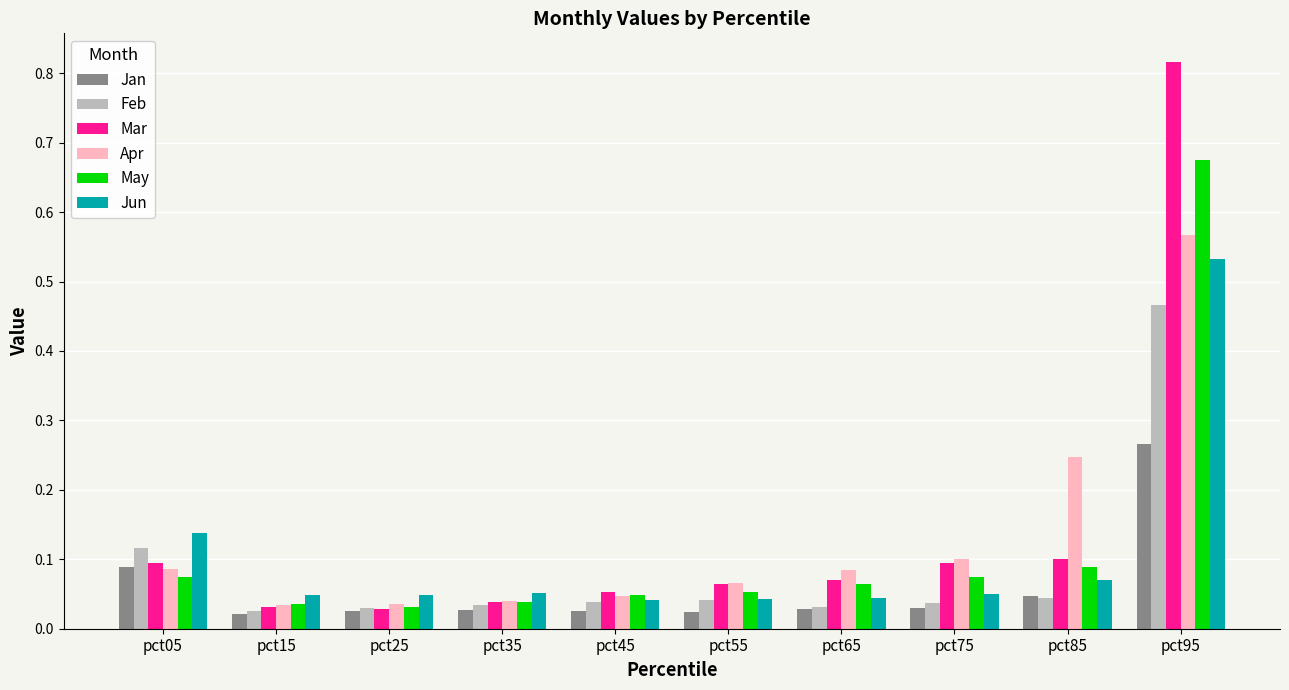

Are the bars horizontal?

No